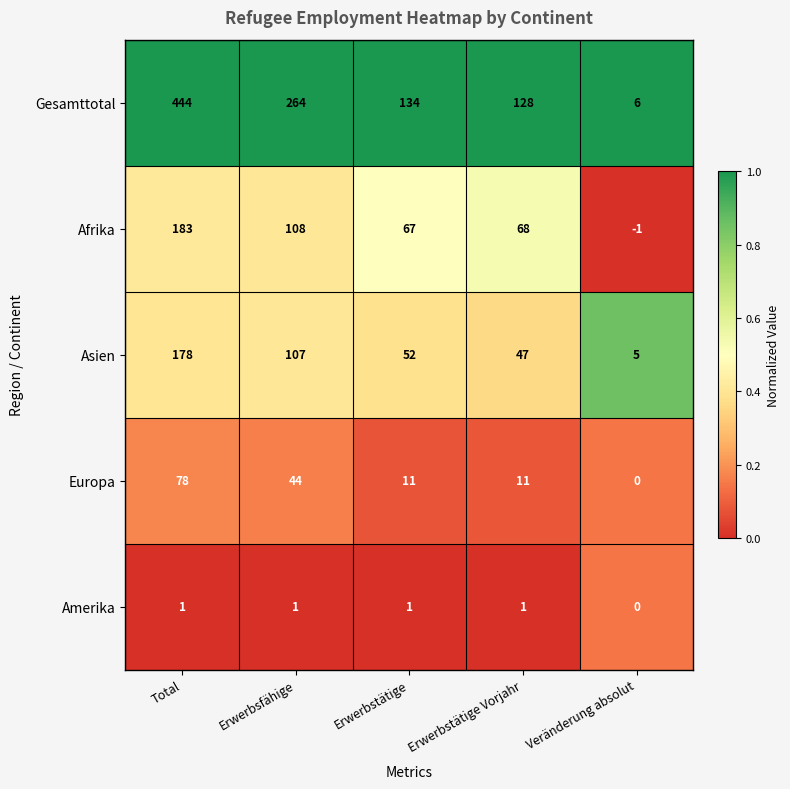

At Total, list the series in order from largest to smallest.

Gesamttotal, Afrika, Asien, Europa, Amerika